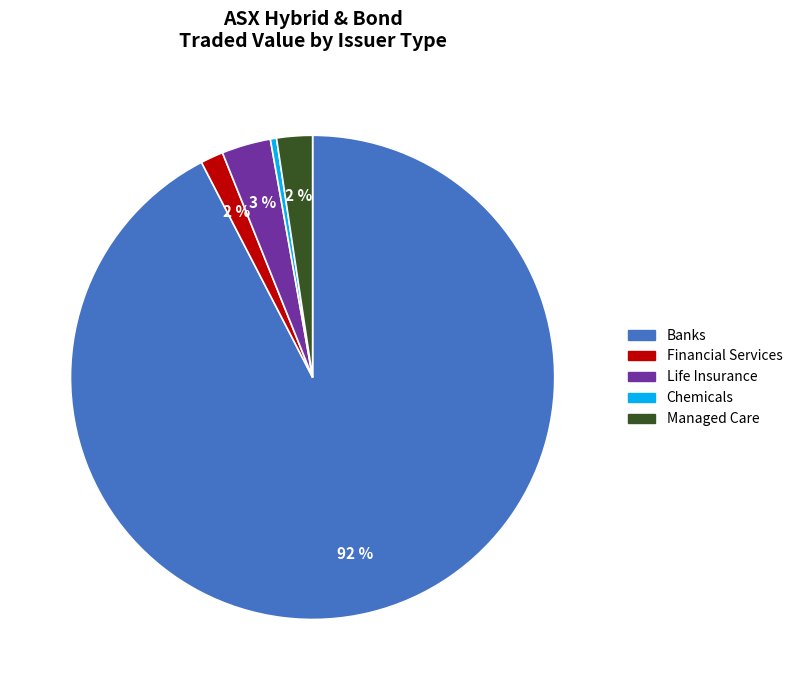

Is there a majority slice in this chart?

Yes